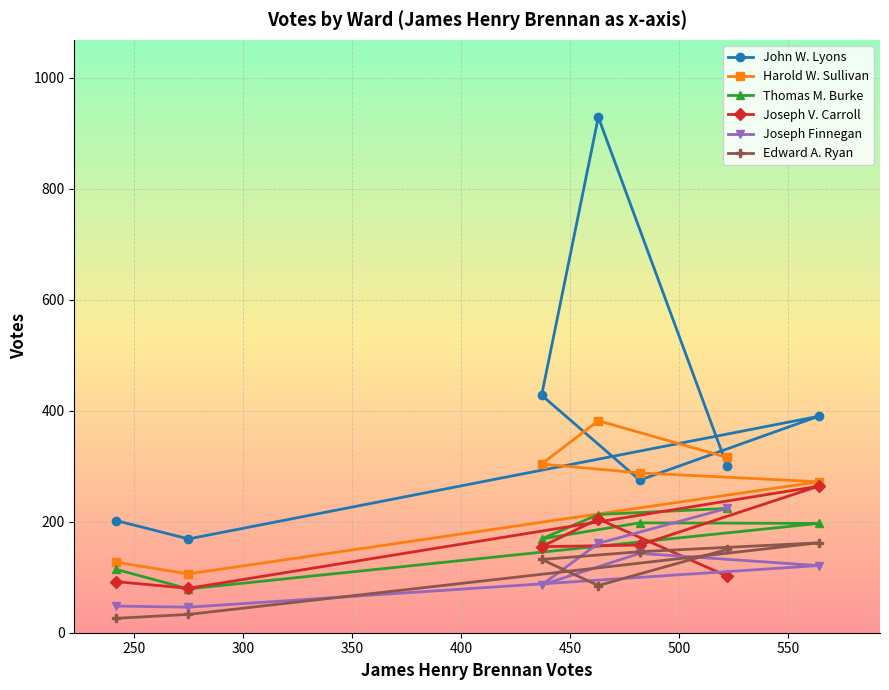

What is the minimum value shown in the chart?

26